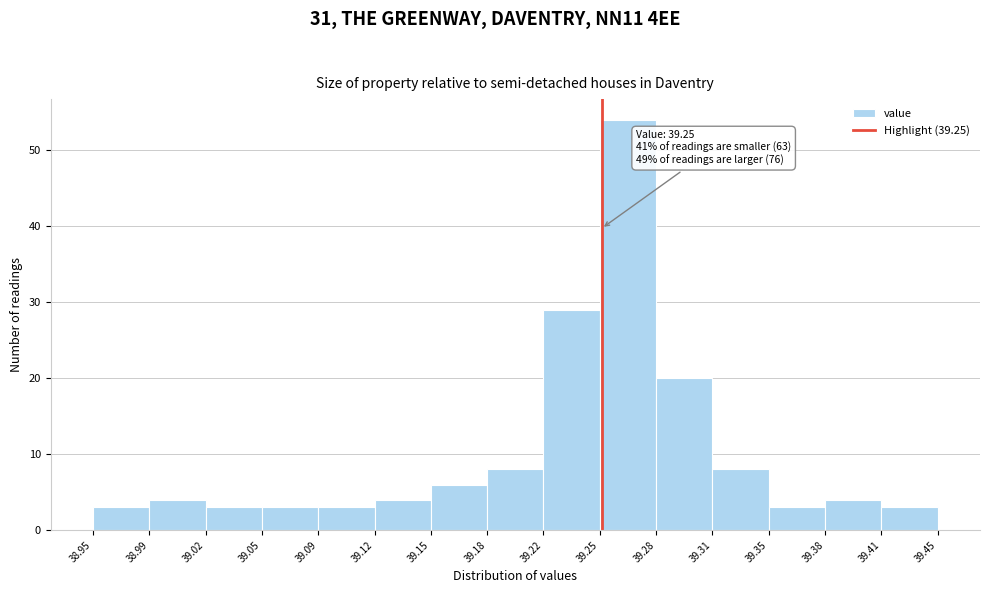

Which range on the x-axis has the tallest bar?

39.25 to 39.28